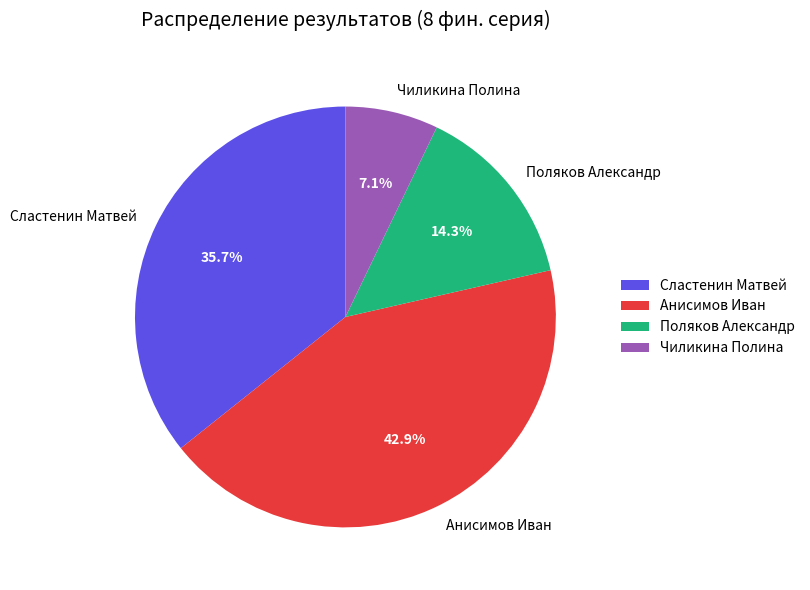

Does any single category account for the majority?

No